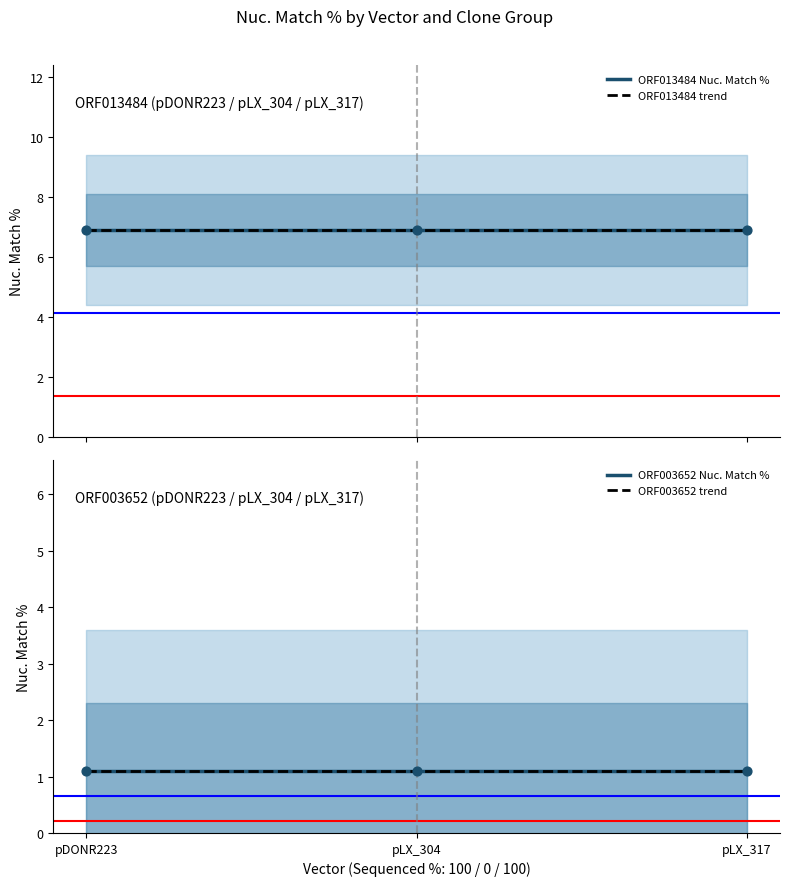

Which series reaches the maximum Y coordinate?

ORF013484 Nuc. Match %